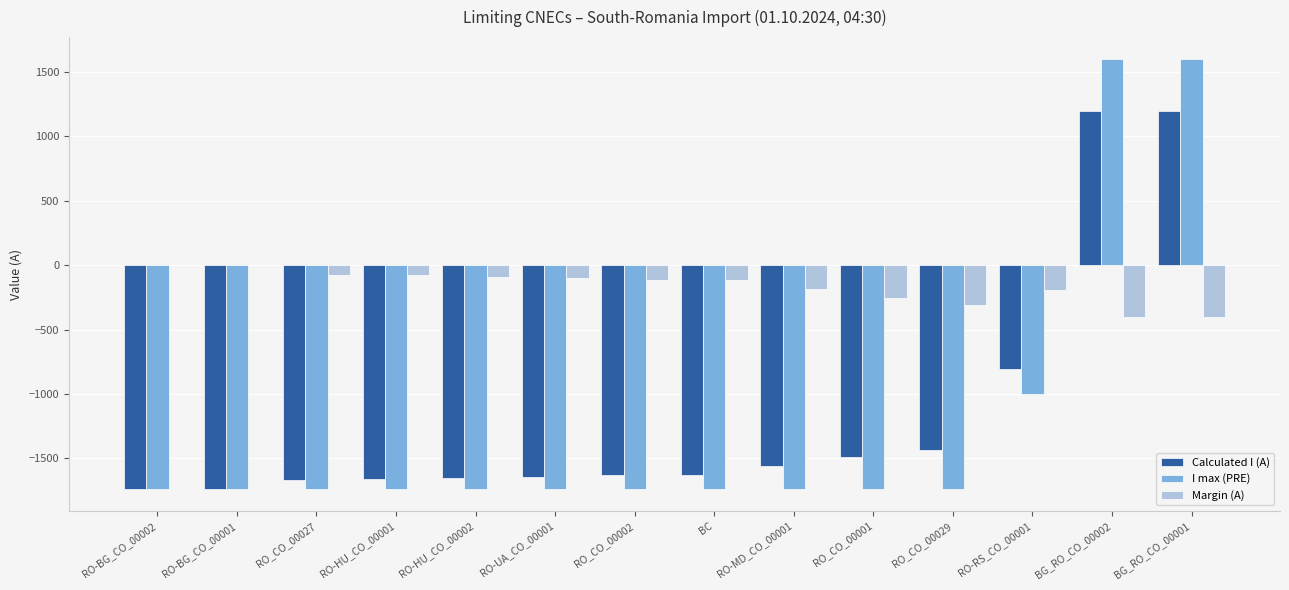

What value does the Margin (A) series have at RO-MD_CO_00001, to the nearest 50?

-200